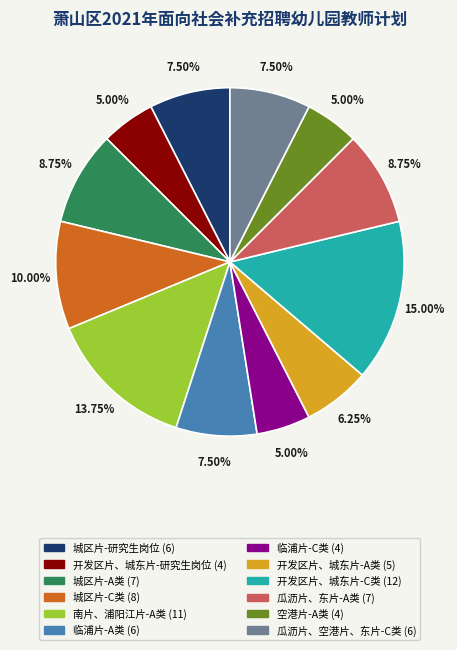

Which slice is the largest?

开发区片、城东片-C类